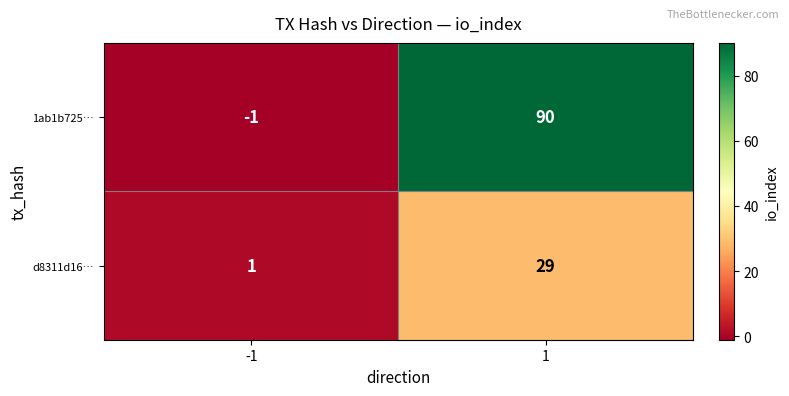

What is the sum of all d8311d16… values?

30